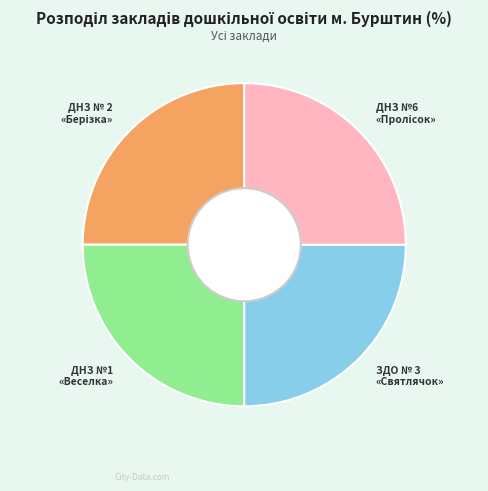

Is there any slice that represents more than half of the pie?

No